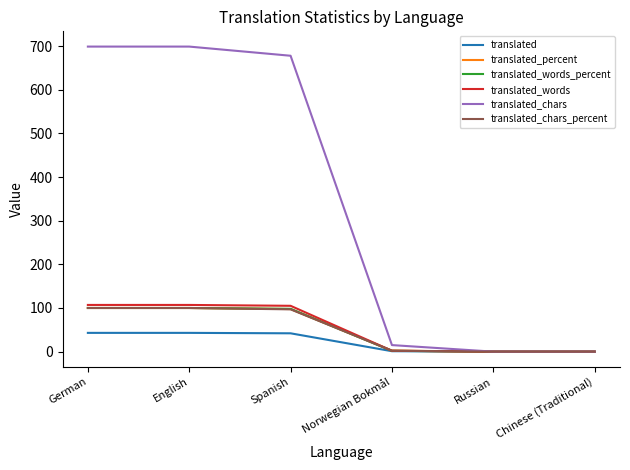

True or false: translated_words_percent has more than 2 interior local peaks.

False